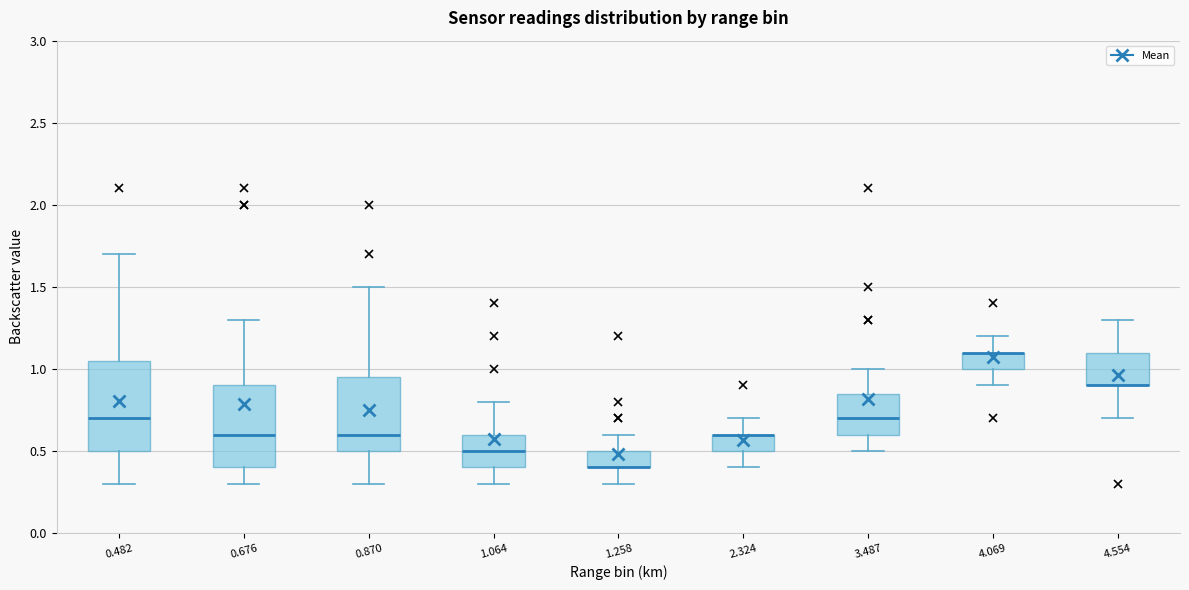

Reading left to right, read every box against the y-axis: the position of its median line, the range the box covers, and the ends of its whiskers. The values are not printed on the chart, so give them approximately, as read against the axis.

0.482: median 0.70, box 0.50 to 1.05, whiskers 0.30 to 1.70
0.676: median 0.60, box 0.40 to 0.90, whiskers 0.30 to 1.30
0.870: median 0.60, box 0.50 to 0.95, whiskers 0.30 to 1.50
1.064: median 0.50, box 0.40 to 0.60, whiskers 0.30 to 0.80
1.258: median 0.40 (drawn on the box's lower edge), box 0.40 to 0.50, whiskers 0.30 to 0.60
2.324: median 0.60 (drawn on the box's upper edge), box 0.50 to 0.60, whiskers 0.40 to 0.70
3.487: median 0.70, box 0.60 to 0.85, whiskers 0.50 to 1.00
4.069: median 1.10 (drawn on the box's upper edge), box 1.00 to 1.10, whiskers 0.90 to 1.20
4.554: median 0.90 (drawn on the box's lower edge), box 0.90 to 1.10, whiskers 0.70 to 1.30